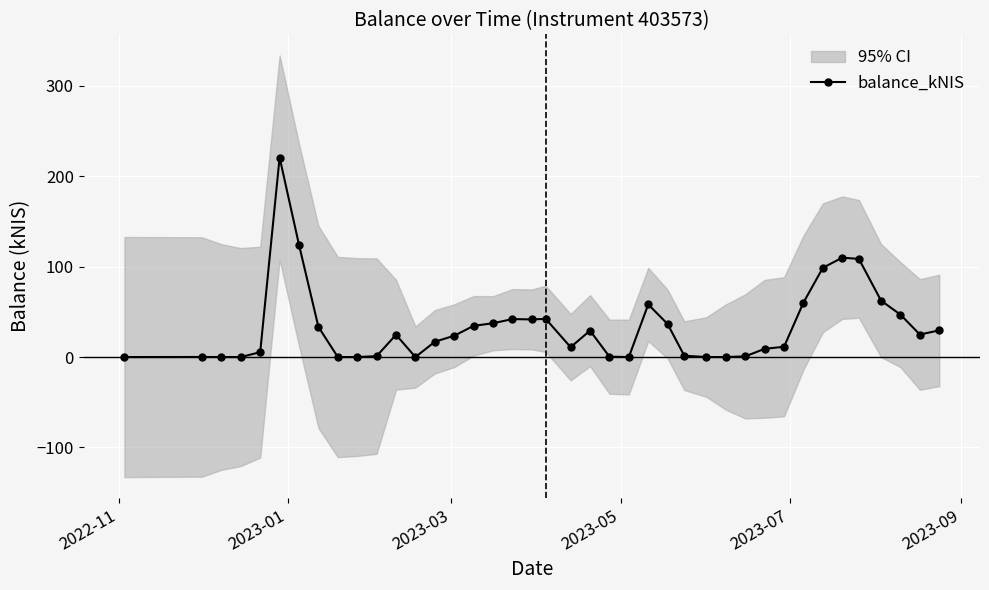

What is the value of the balance_kNIS point at the 14th from the left?

16.9